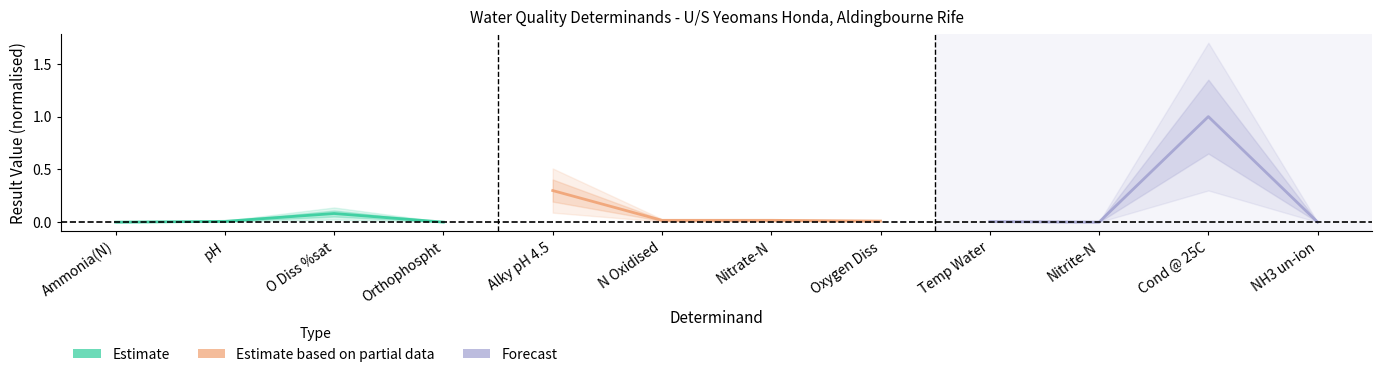

Reading right to left, transcribe all the data shown in this chart.

Estimate: 0.0	0.1	0.0	0.0
Estimate based on partial data: 0.0	0.0	0.0	0.3
Forecast: 0.0	1.0	0.0	0.0